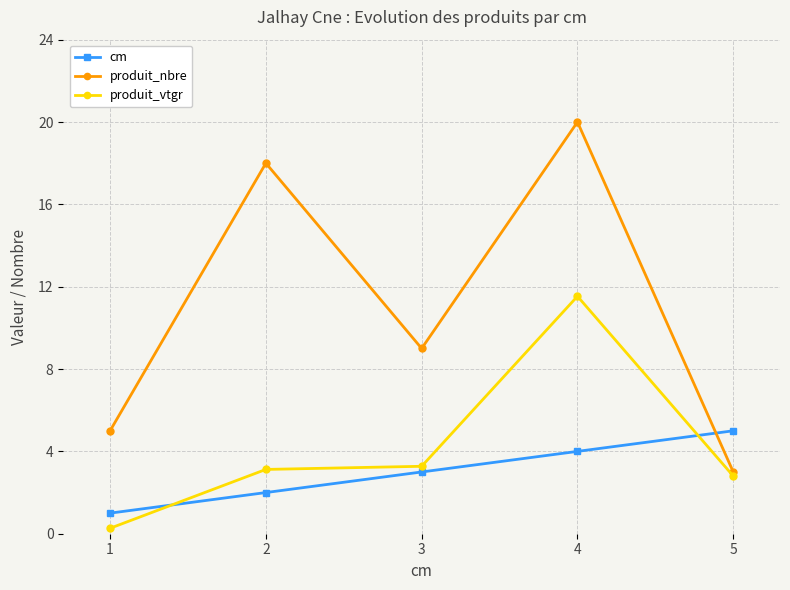

How many interior local peaks does the produit_nbre series have?

2